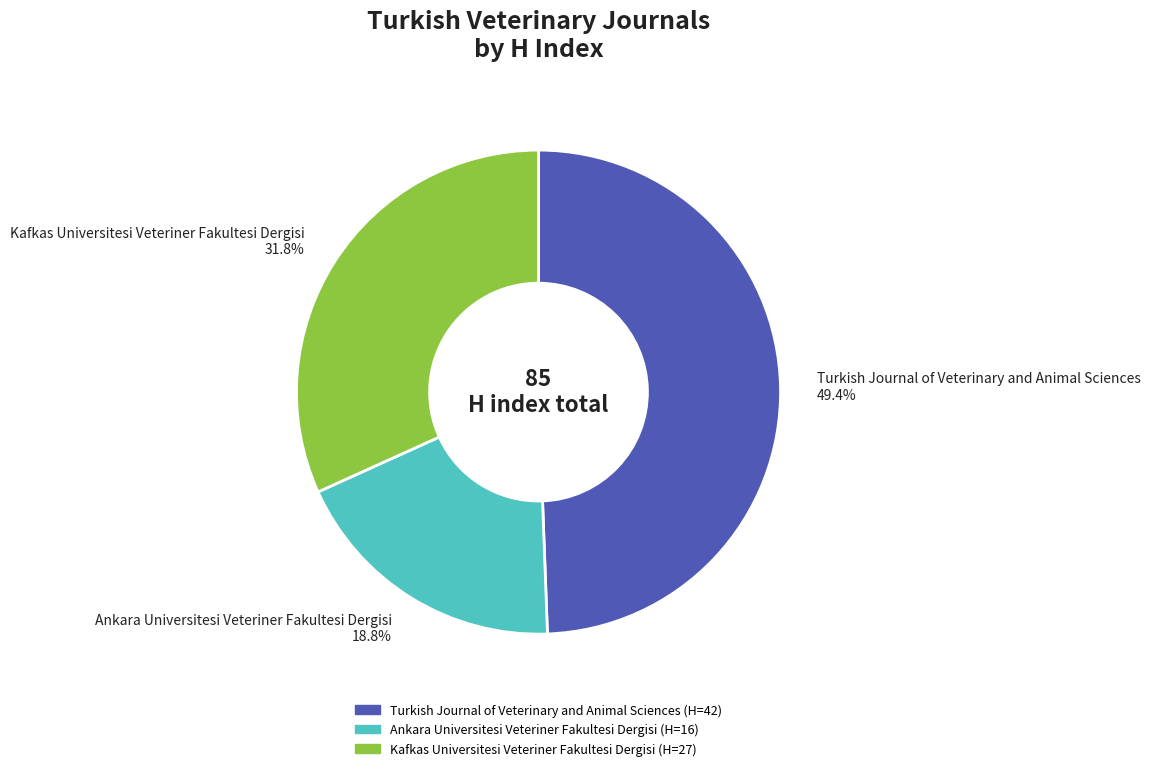

Does any single category account for the majority?

No